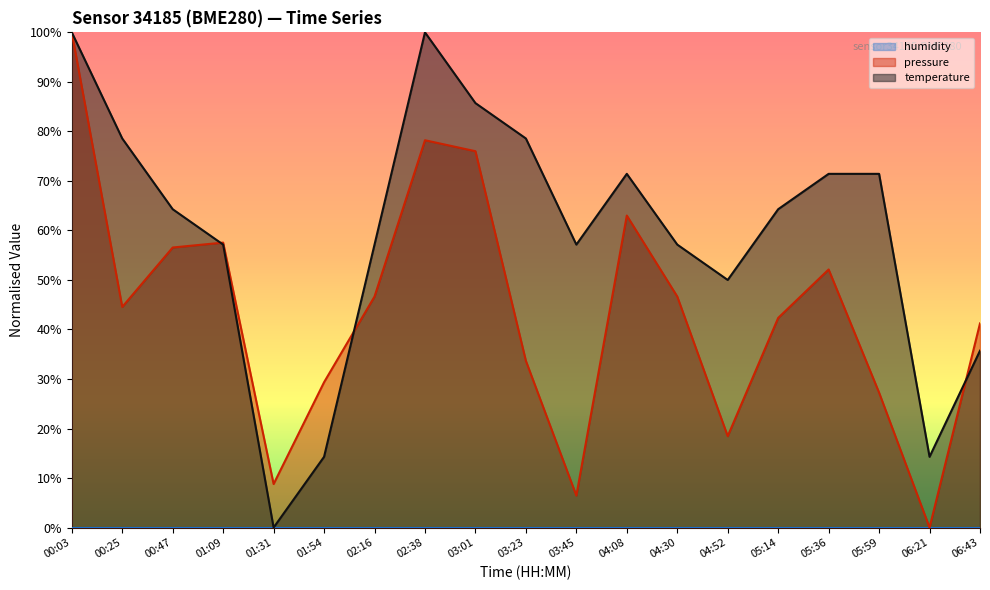

How many lines are shown in the chart?

3